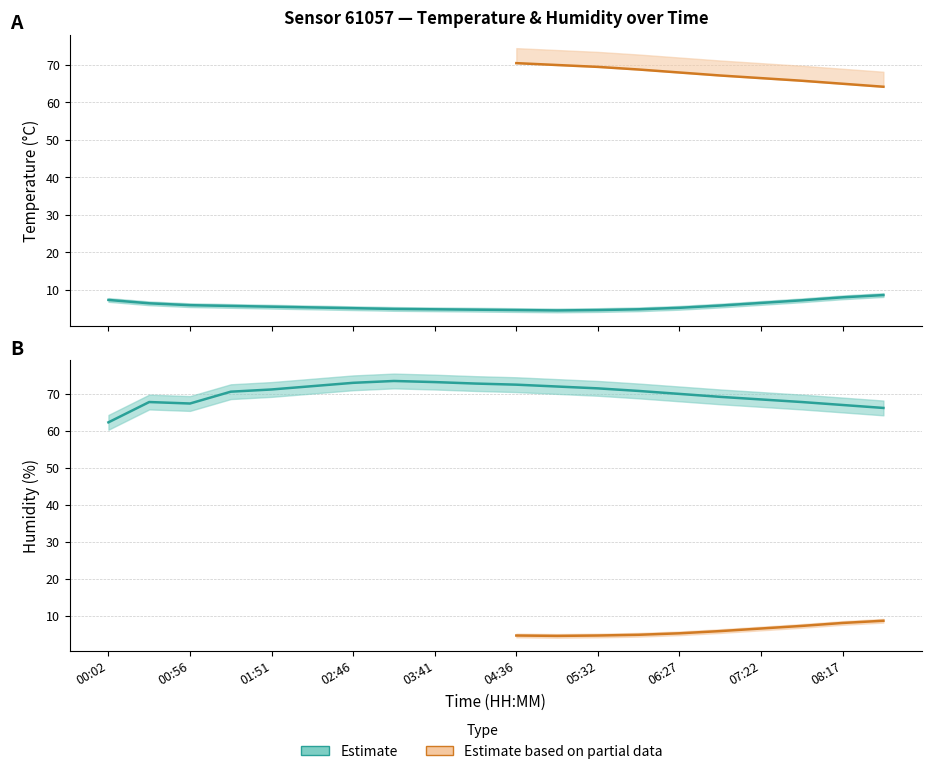

What is the highest value of the temp_lower series?

8.1